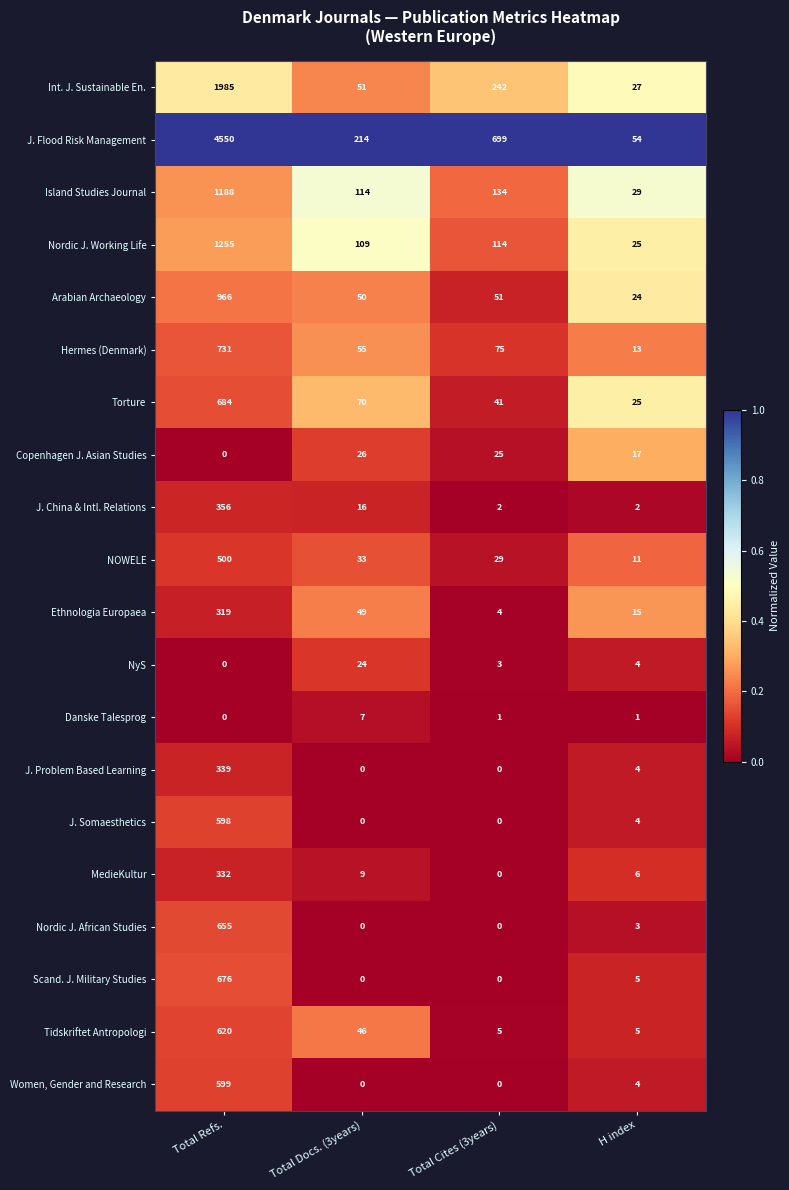

Is it true that J. China & Intl. Relations equals 16 at Total Docs. (3years)?

True